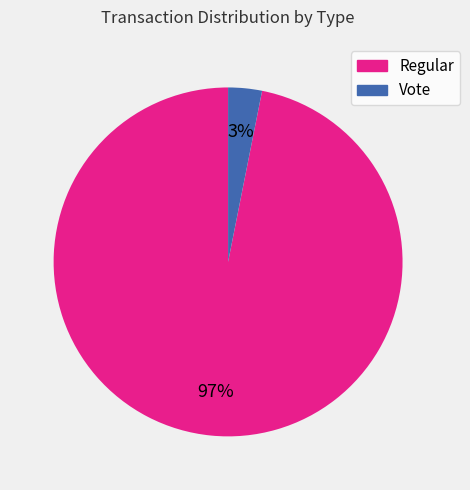

Combined, do Vote and Regular account for over 50%?

Yes